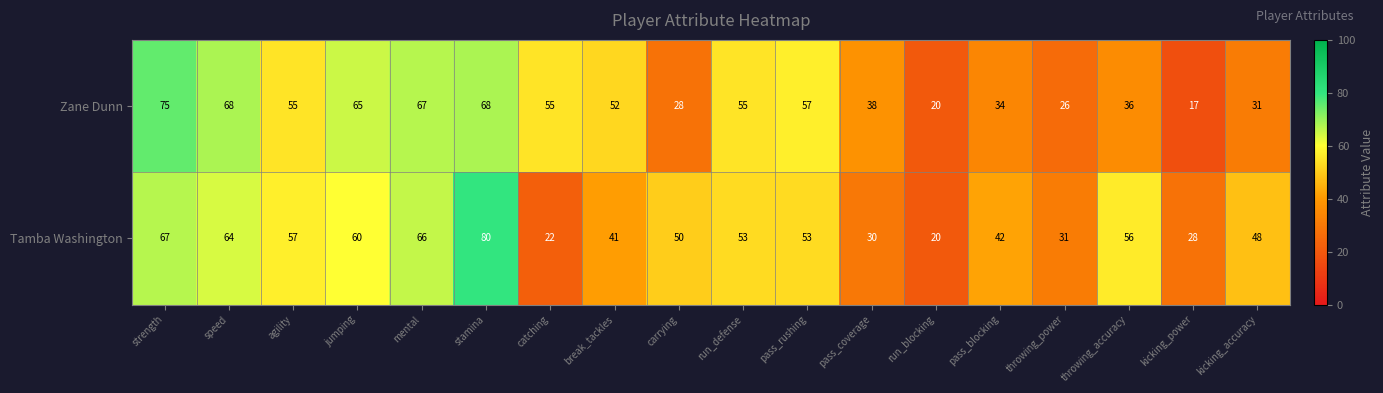

Which series has the largest total across all categories?

Tamba Washington